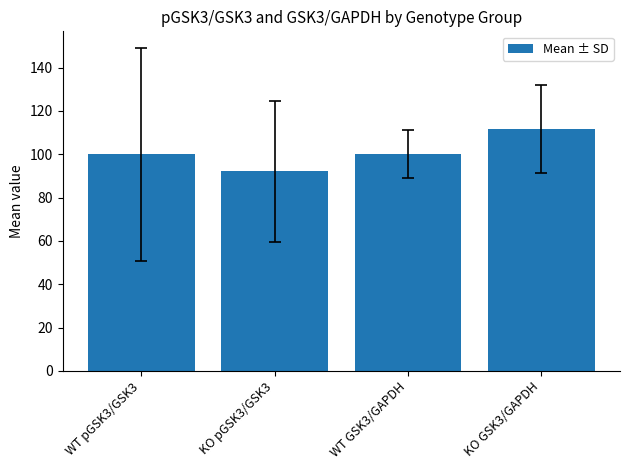

The chart shows a value of 100.0 at WT GSK3/GAPDH. True or false?

True